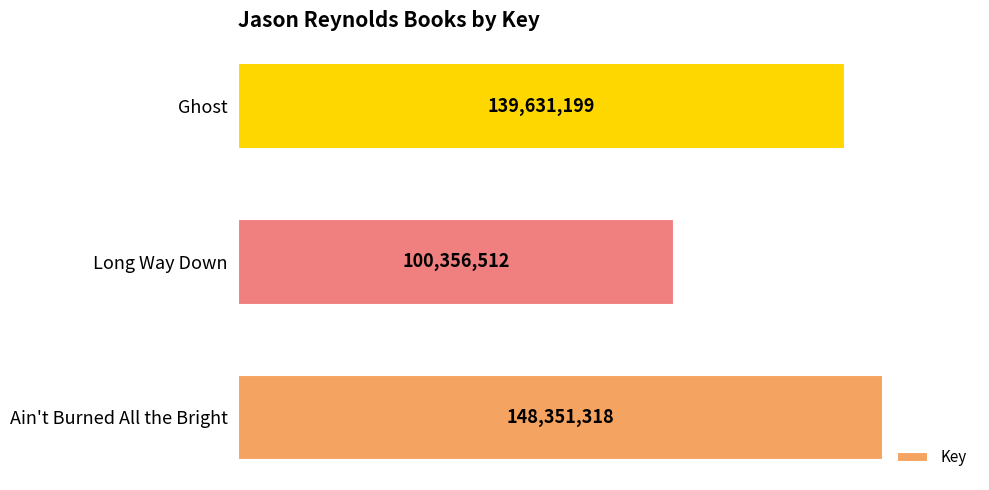

Rank the categories by value from highest to lowest.

Ain't Burned All the Bright, Ghost, Long Way Down